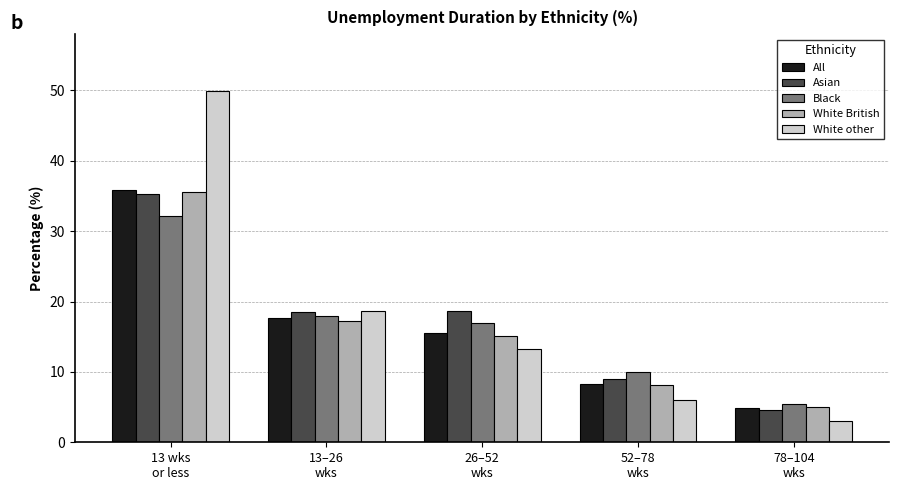

How many data points does each series have?

5